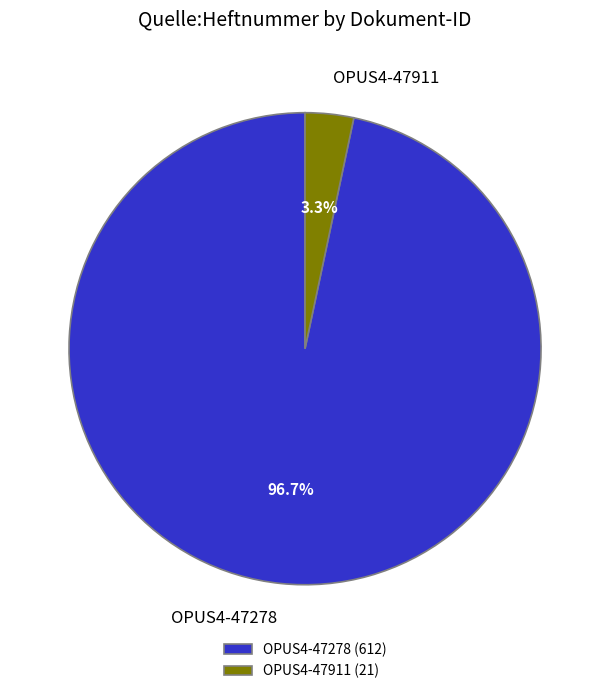

How many slices are in this pie chart?

2